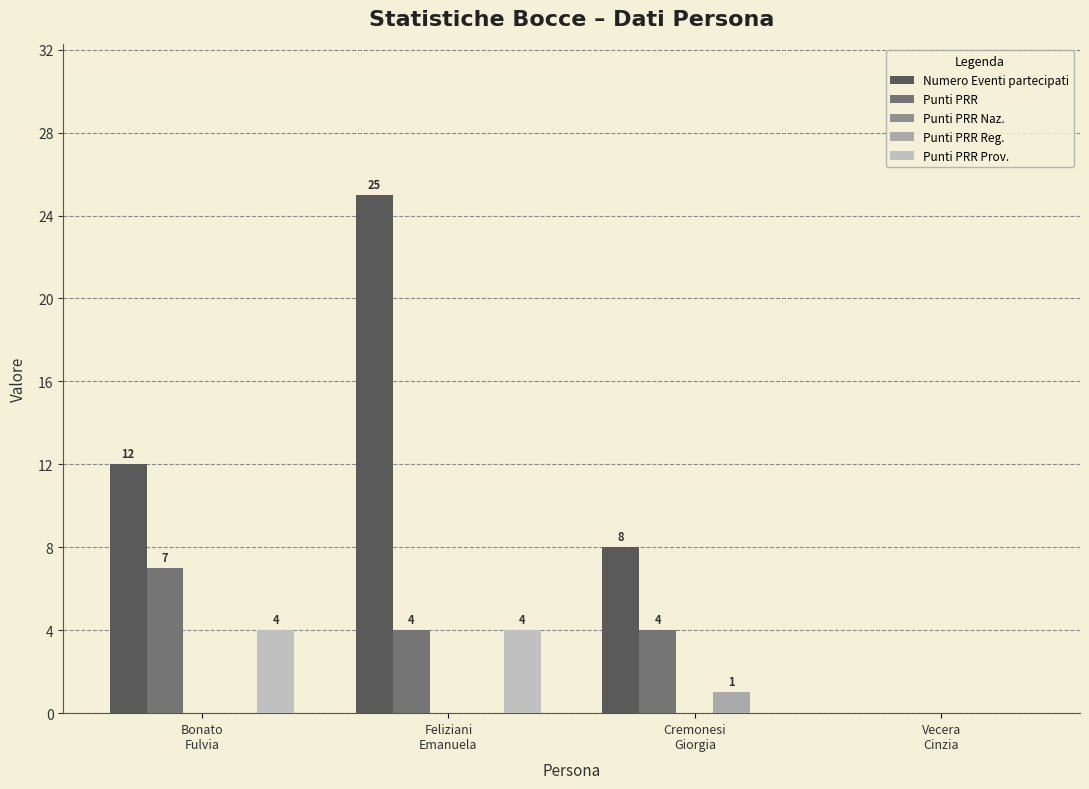

How many values in the Punti PRR Reg. series exceed 0?

1